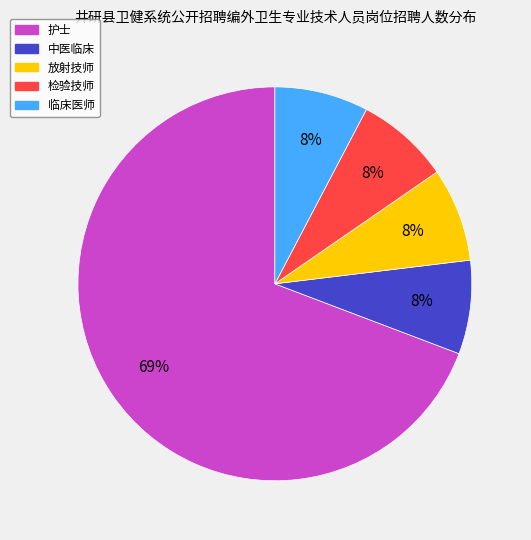

Is the sum of 放射技师 and 临床医师 greater than half?

No